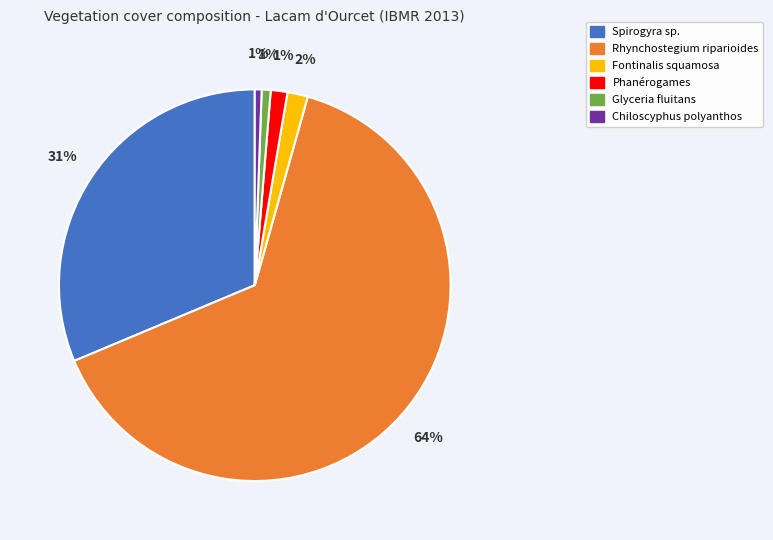

What is the majority slice?

Rhynchostegium riparioides